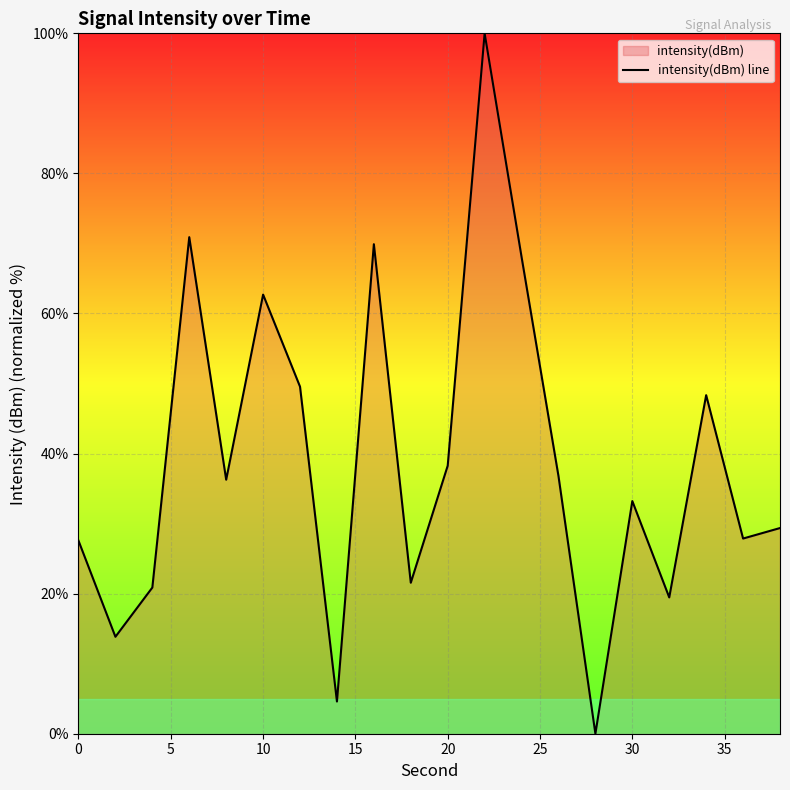

What is the greatest value displayed?

100.0